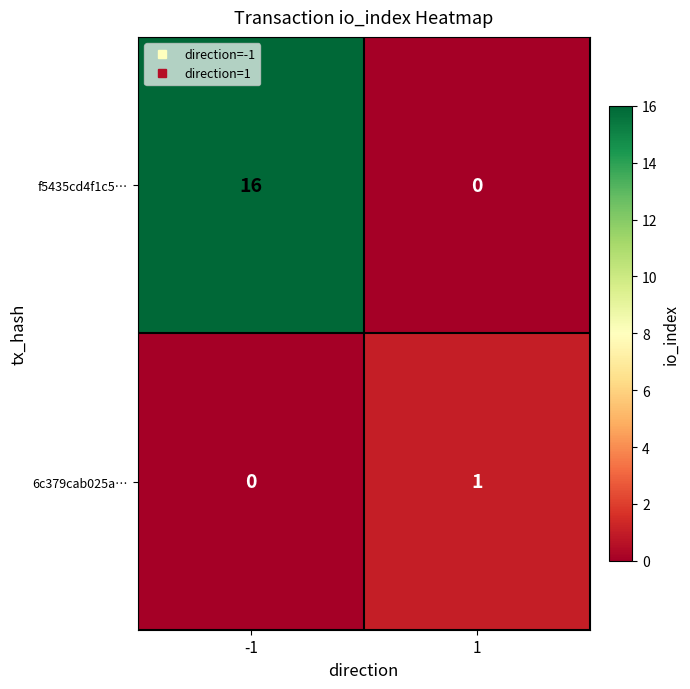

What is the greatest value displayed?

16